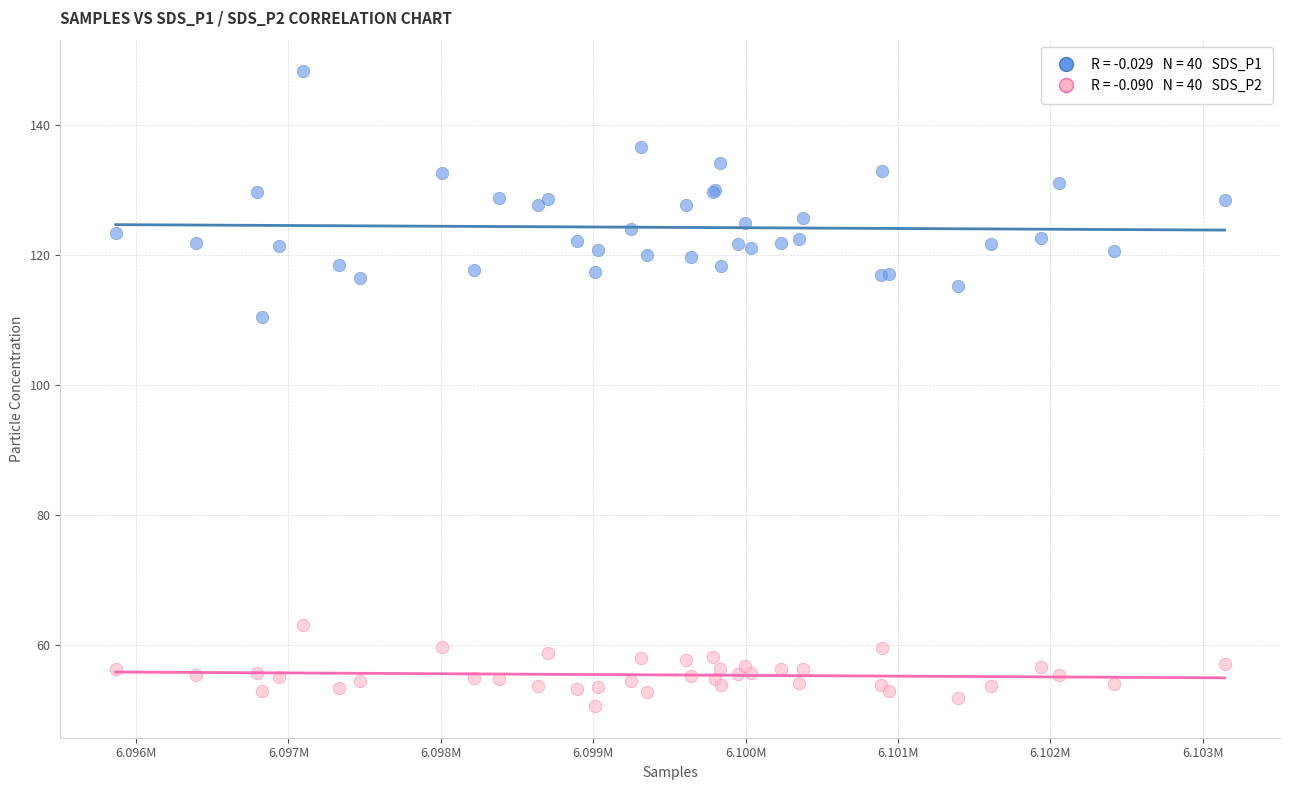

Across all series, what Y value is closest to 99?

110.5